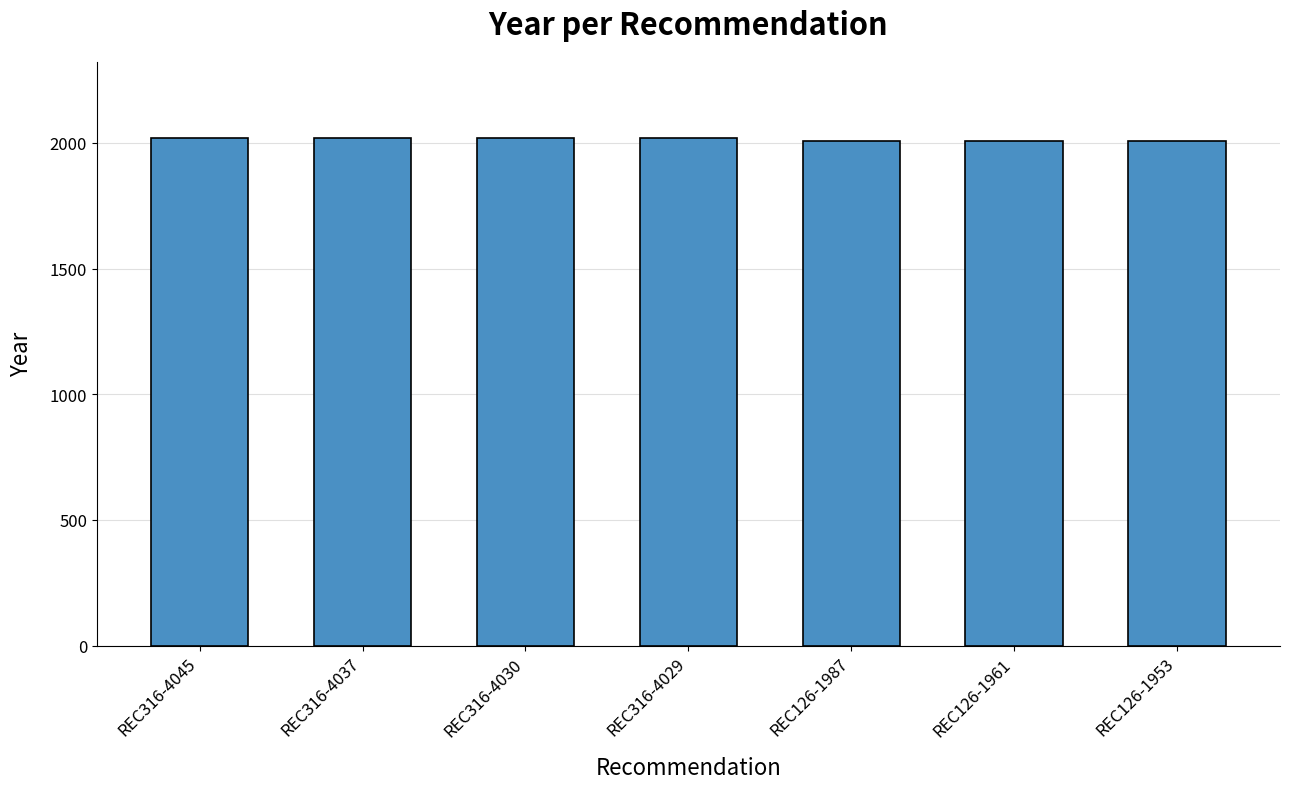

What is the label of the 7th bar from the right?

REC316-4045